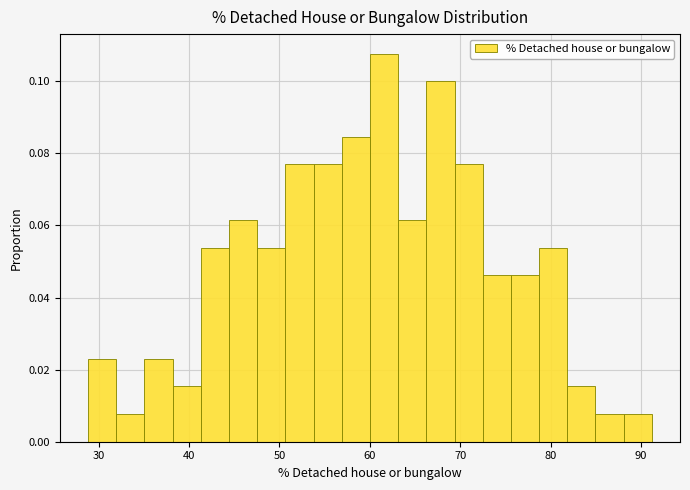

Around what value on the x-axis is the tallest bar? Give the approximate position of its centre, as read against the axis.

62